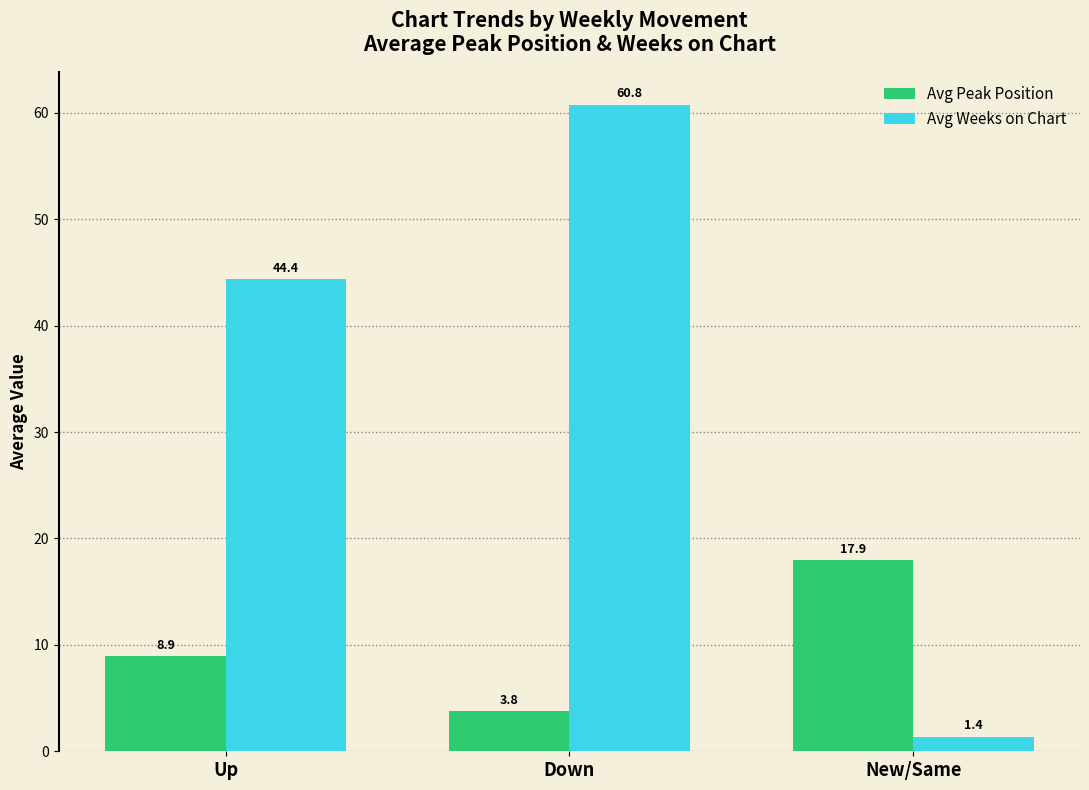

How many data points in Avg Weeks on Chart are less than 44?

1